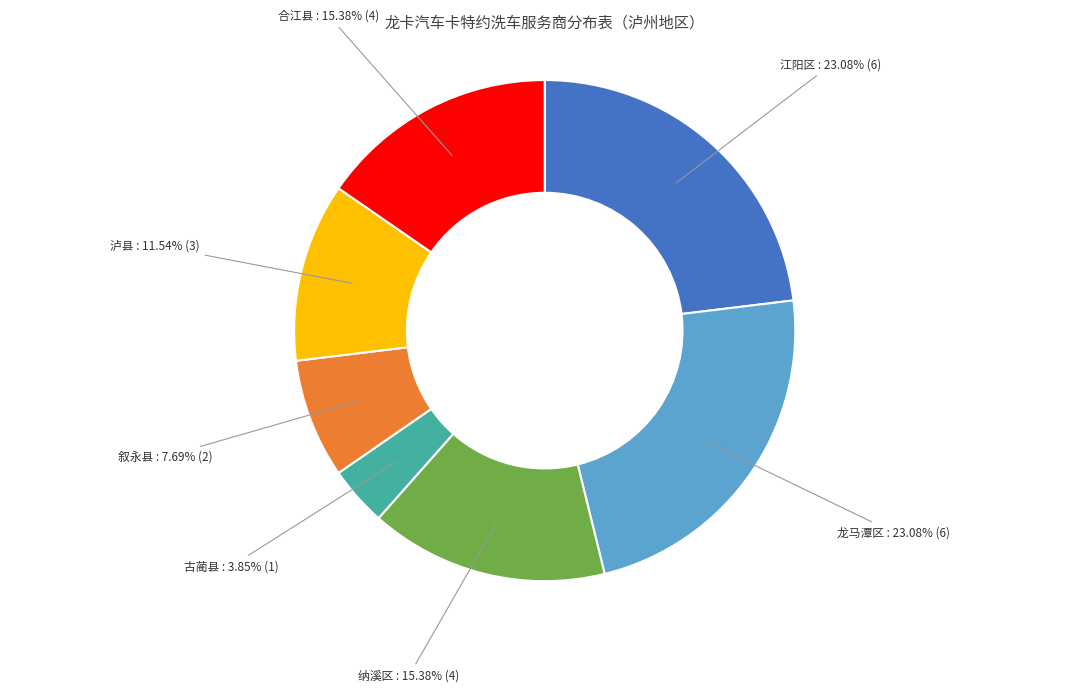

Count the number of slices in the pie.

7